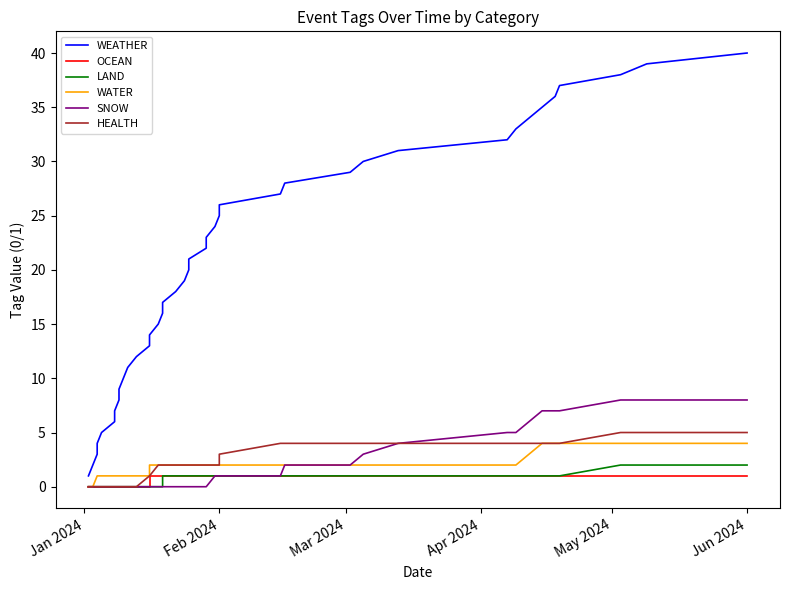

Reading left to right, what are all the values shown in this chart?

WEATHER: 1	2	3	4	5	6	7	8	9	10	11	12	13	14	15	16	17	18	19	20	21	22	23	24	25	26	27	28	29	30	31	32	33	34	35	36	37	38	39	40
OCEAN: 0	0	0	0	0	0	0	0	0	0	0	0	0	1	1	1	1	1	1	1	1	1	1	1	1	1	1	1	1	1	1	1	1	1	1	1	1	1	1	1
LAND: 0	0	0	0	0	0	0	0	0	0	0	0	0	0	0	0	1	1	1	1	1	1	1	1	1	1	1	1	1	1	1	1	1	1	1	1	1	2	2	2
WATER: 0	0	1	1	1	1	1	1	1	1	1	1	1	2	2	2	2	2	2	2	2	2	2	2	2	2	2	2	2	2	2	2	2	3	4	4	4	4	4	4
SNOW: 0	0	0	0	0	0	0	0	0	0	0	0	0	0	0	0	0	0	0	0	0	0	0	1	1	1	1	2	2	3	4	5	5	6	7	7	7	8	8	8
HEALTH: 0	0	0	0	0	0	0	0	0	0	0	0	1	1	2	2	2	2	2	2	2	2	2	2	2	3	4	4	4	4	4	4	4	4	4	4	4	5	5	5